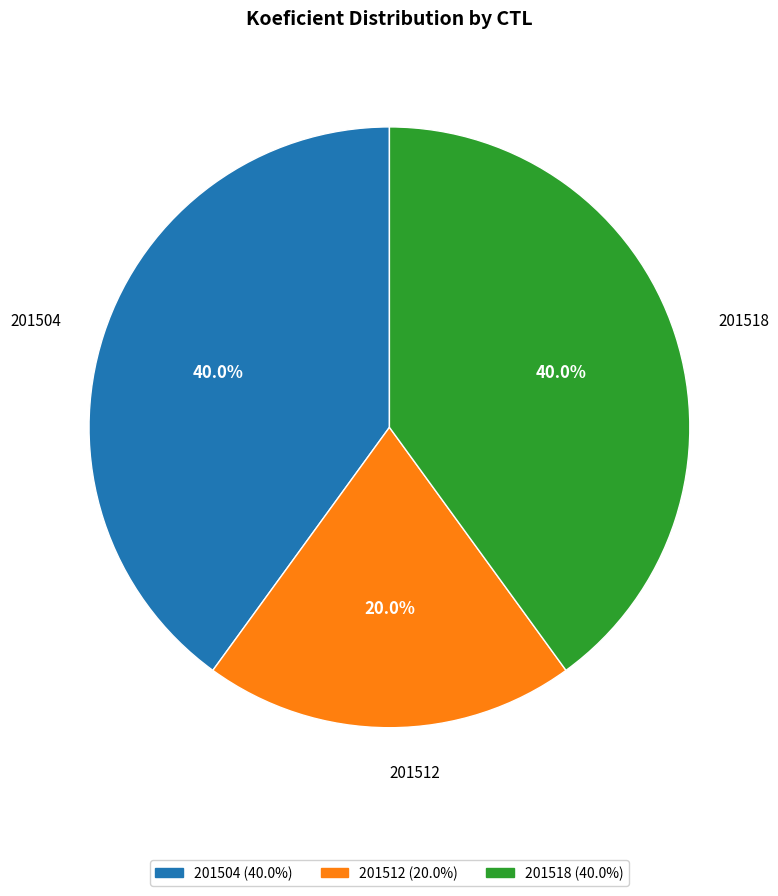

To the nearest percent, what is the difference between the 201512 and 201504 slice percentages?

20%